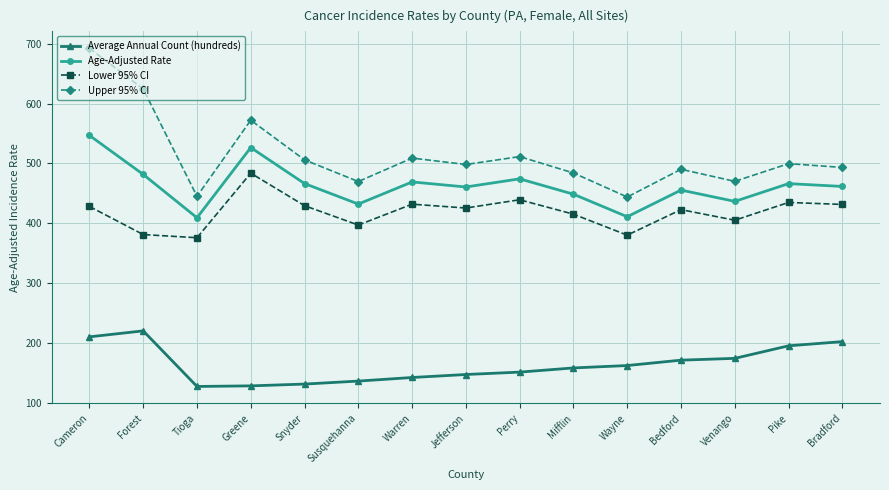

In Age-Adjusted Rate, how many points are higher than both neighbors (excluding endpoints)?

5